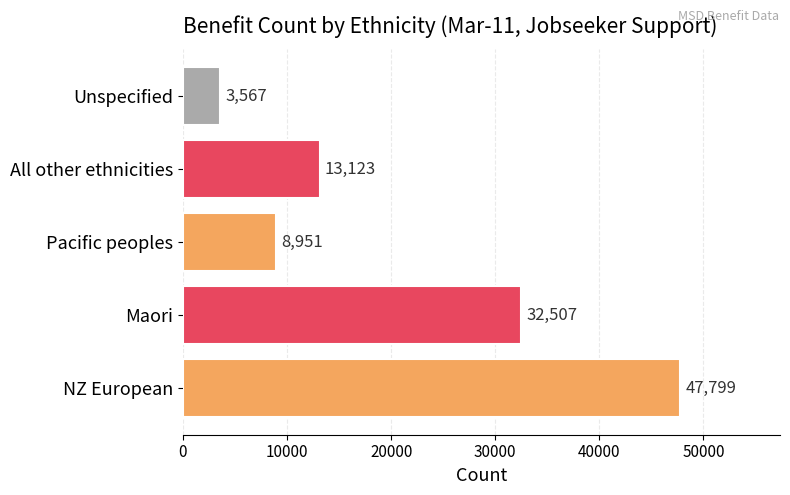

Is it true that the value at NZ European is 47799?

True